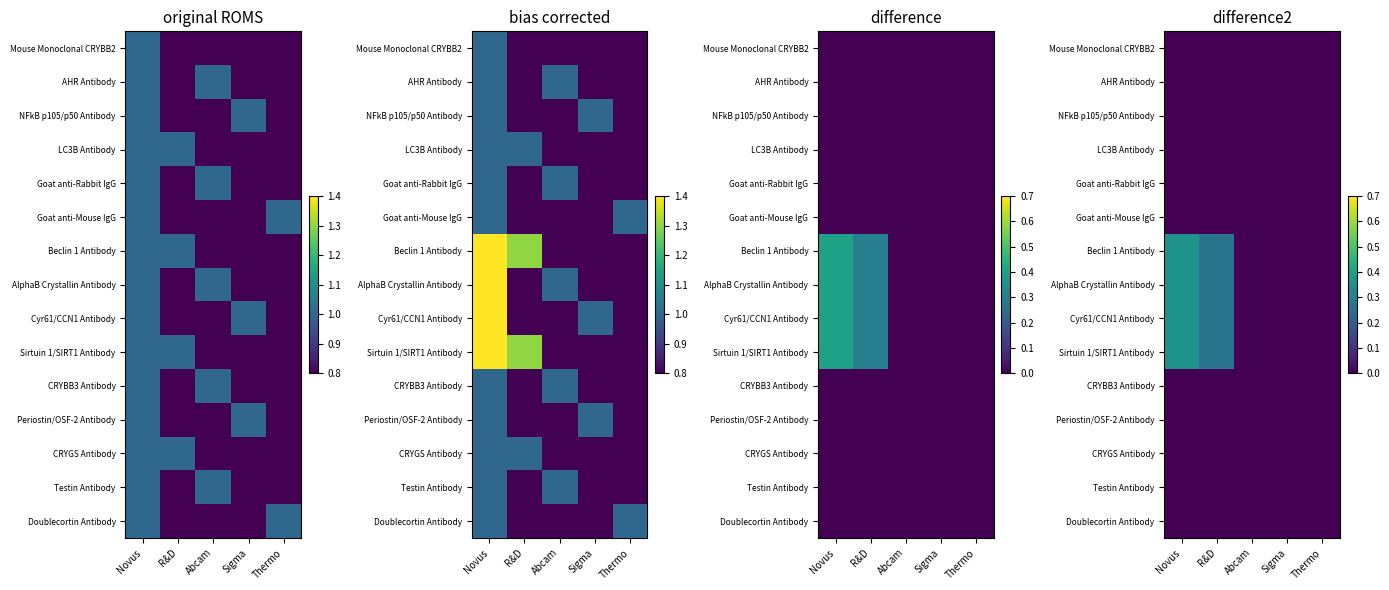

Where is Cyr61/CCN1 Antibody nearest to the value 0?

Abcam